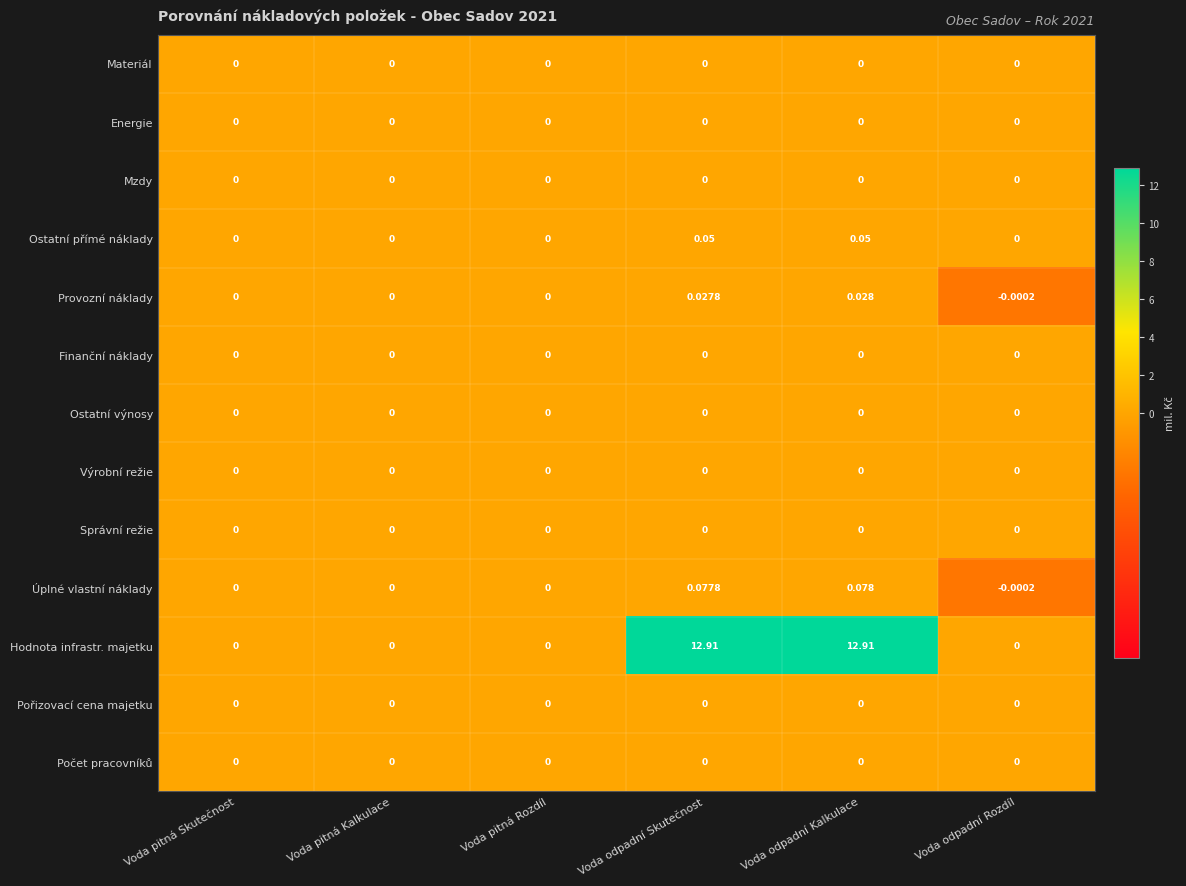

At which category is the sum across all series the highest?

Voda odpadní Kalkulace